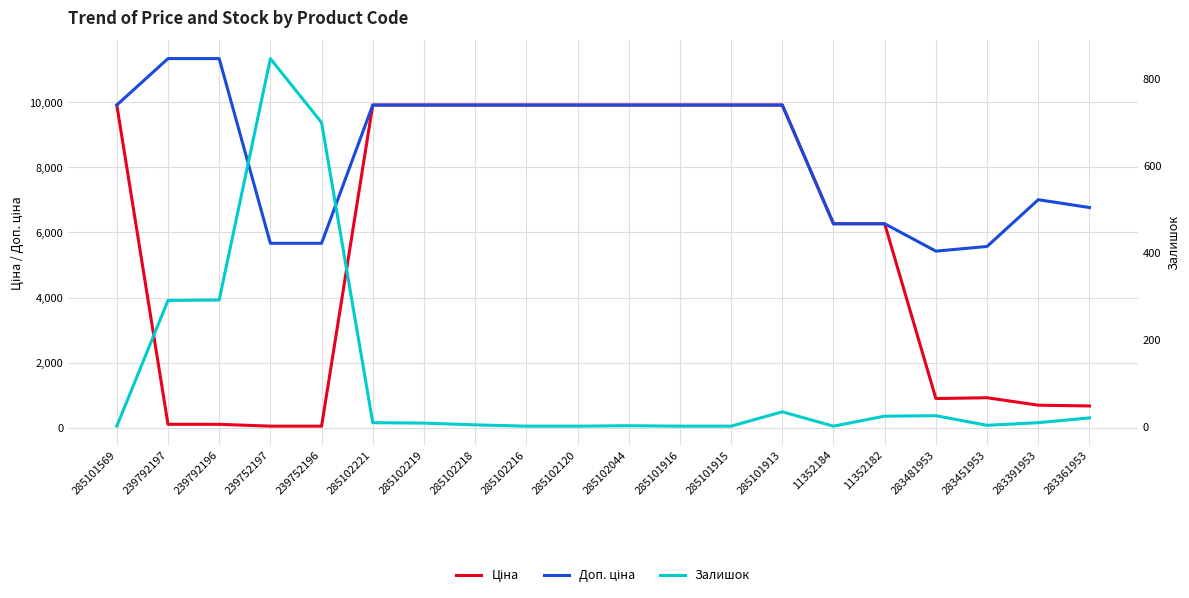

What is the spread (max minus min) of values at 11352182?

6243.7